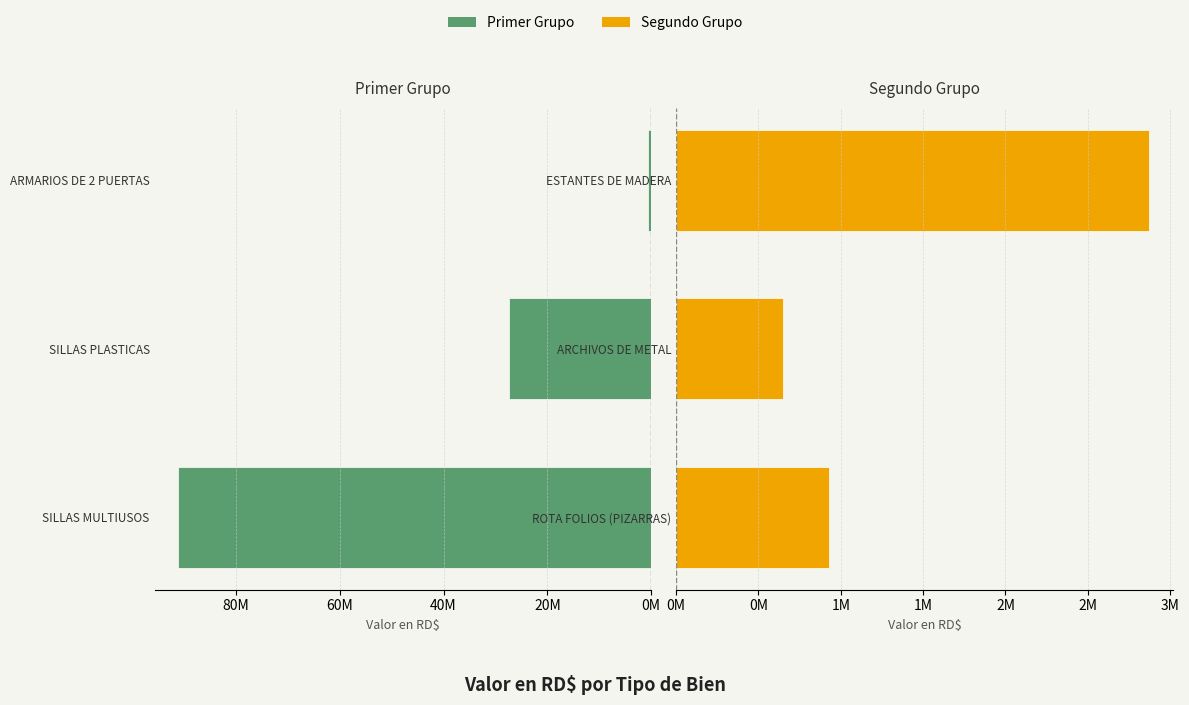

What is the value of the Primer Grupo bar at the 1st from the left?

91081368.0